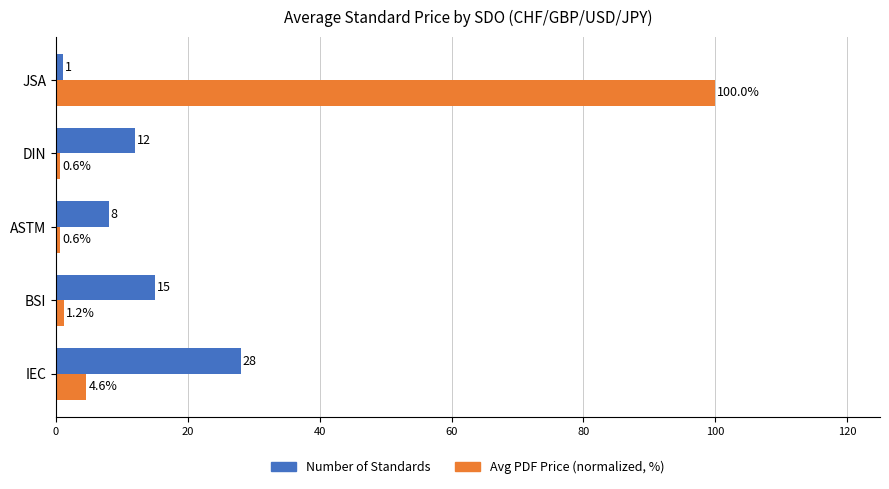

What is the minimum value for Number of Standards?

1.0